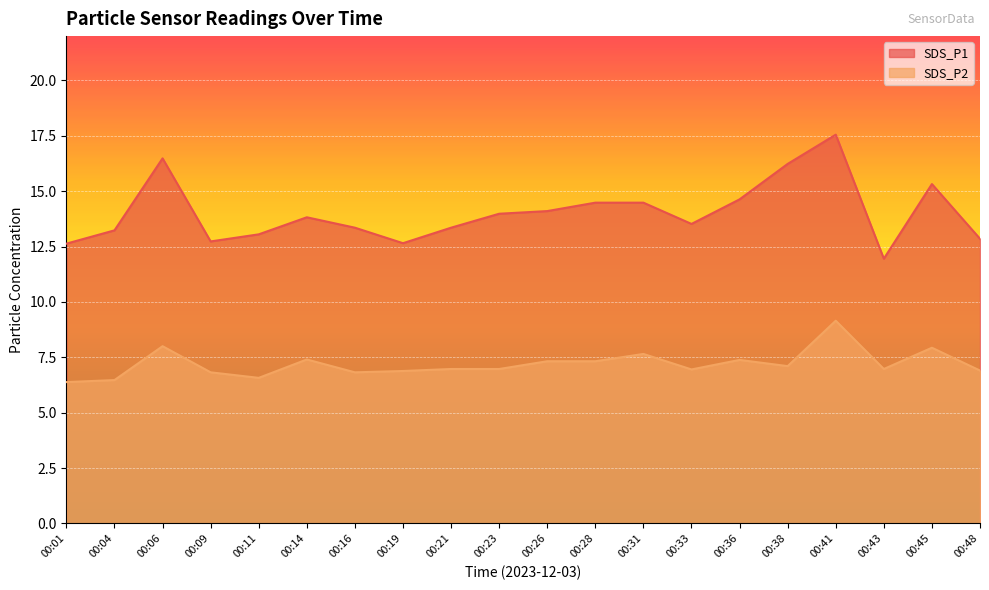

List the labels in order of SDS_P1 value, largest first.

00:41, 00:06, 00:38, 00:45, 00:36, 00:28, 00:31, 00:26, 00:23, 00:14, 00:33, 00:16, 00:21, 00:04, 00:11, 00:48, 00:09, 00:19, 00:01, 00:43